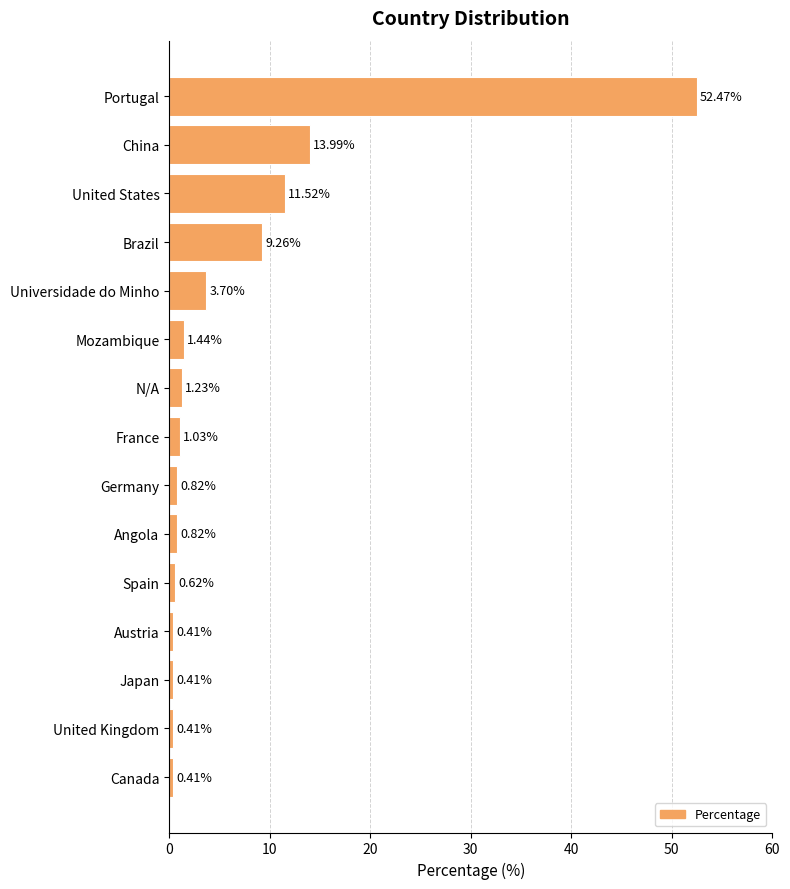

At which label is the value closest to 26?

China